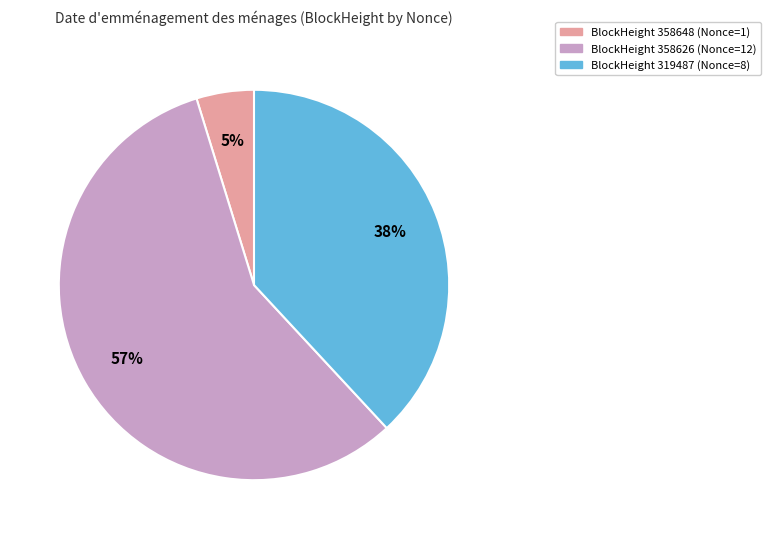

Is there any slice that represents more than half of the pie?

Yes